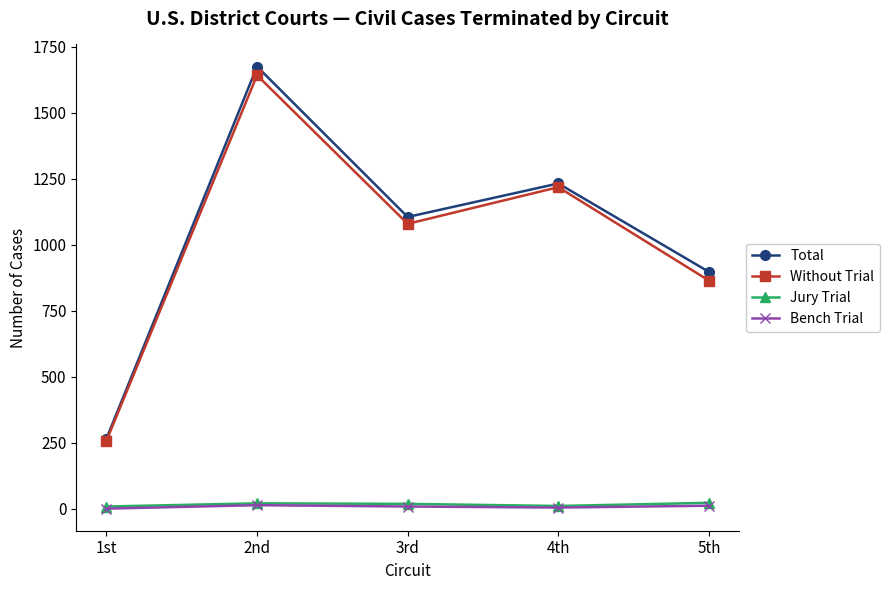

Between 2nd and 3rd, which series saw the biggest shift?

Total